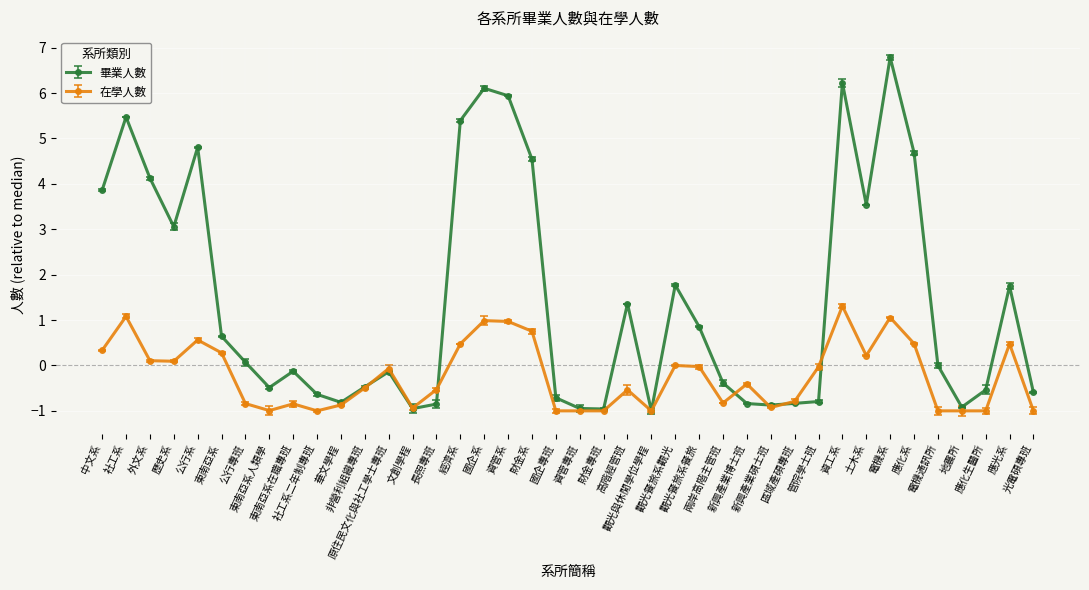

How many categories are shown in the chart?

40